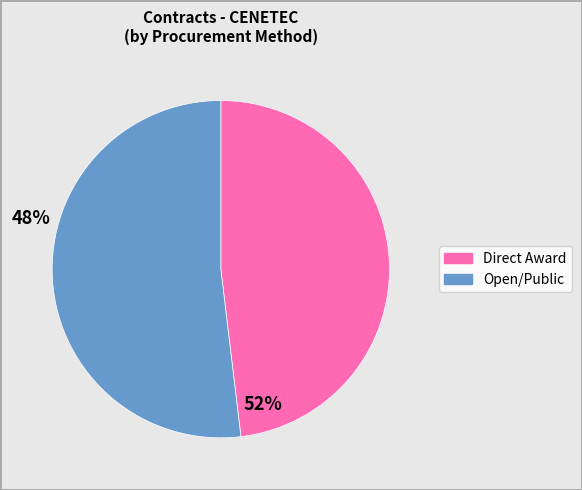

Does any single category account for the majority?

Yes